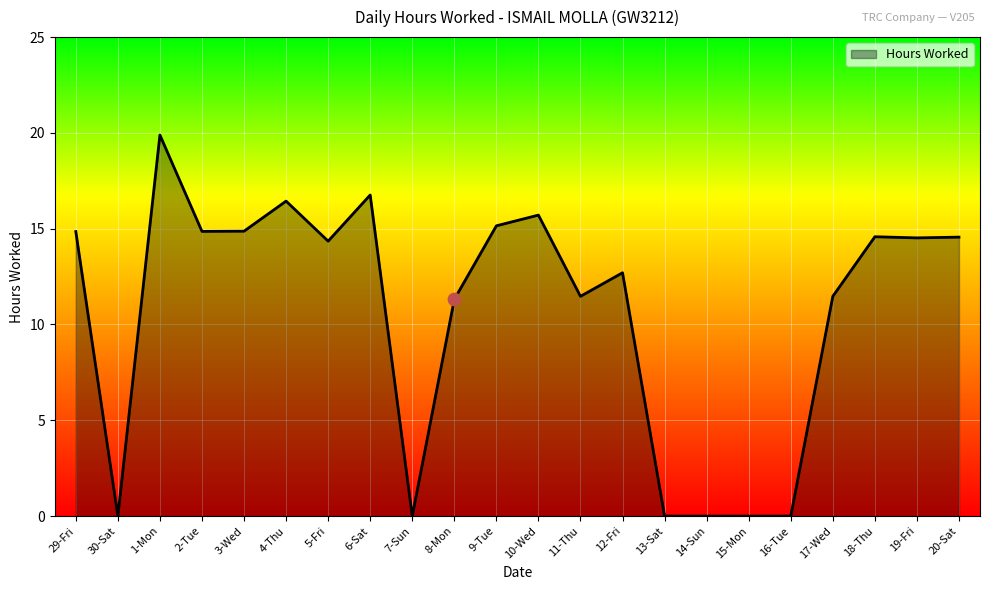

What is the ratio of the value at 2-Tue to the value at 20-Sat?

1.0